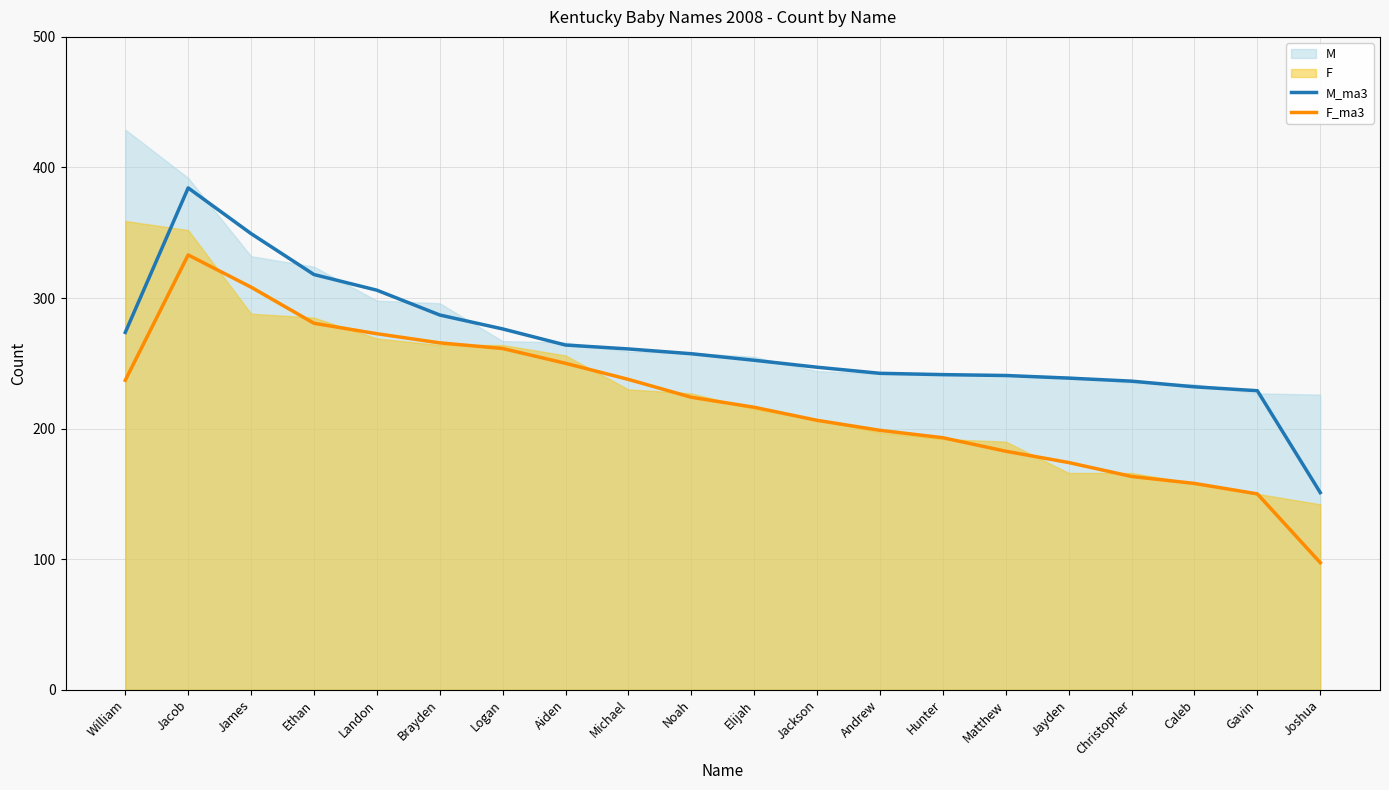

At which category is the sum across all series the highest?

Jacob